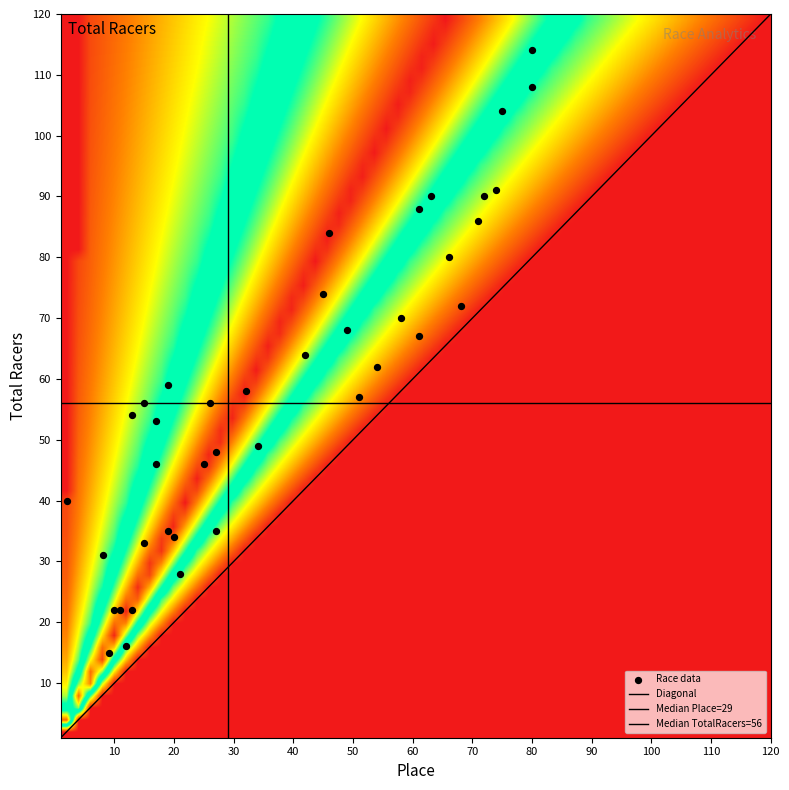

Which label corresponds to the largest value in the chart?

Total Racers